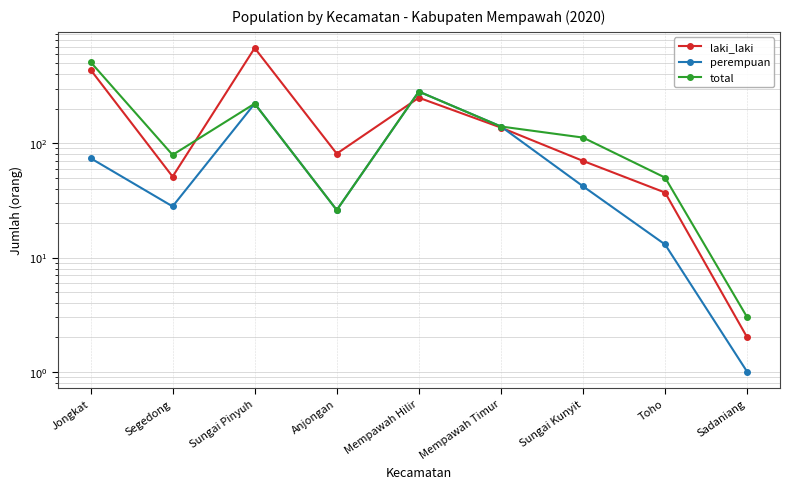

What is the value of the laki_laki point at the 1st from the left?

440